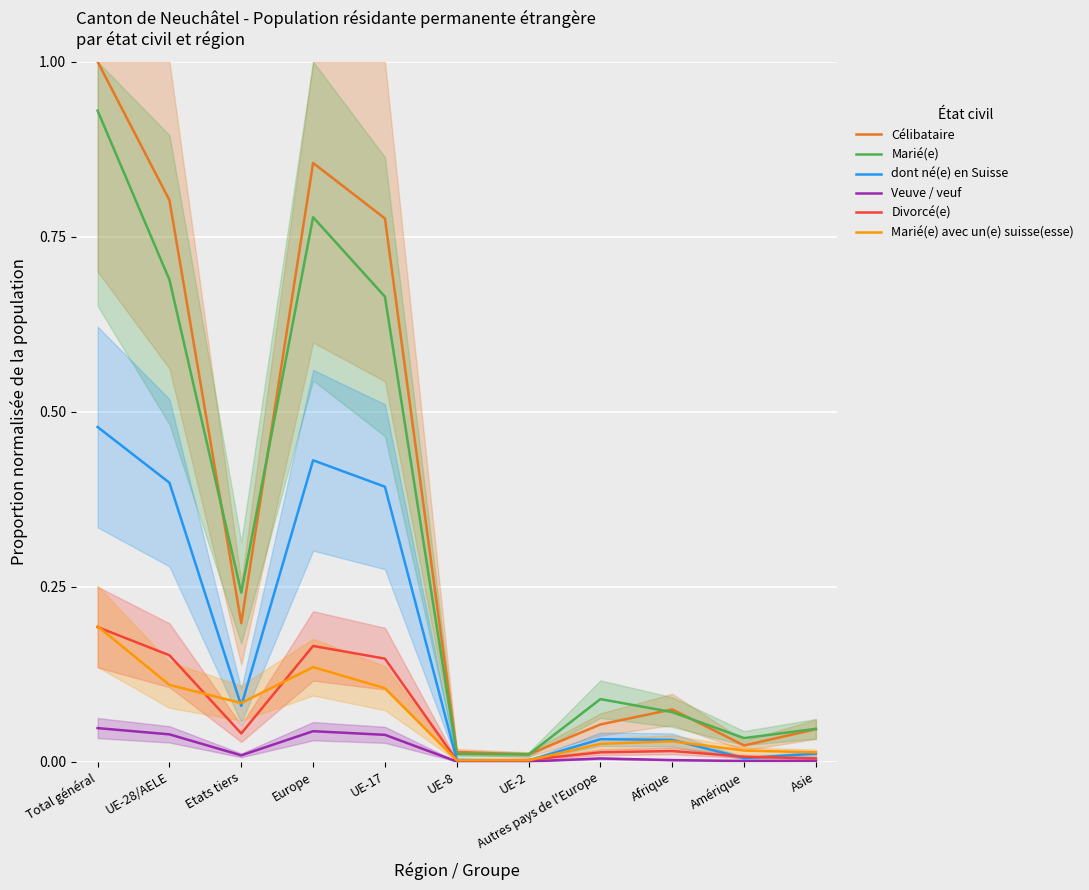

What is the label of the 5th point from the right?

UE-2